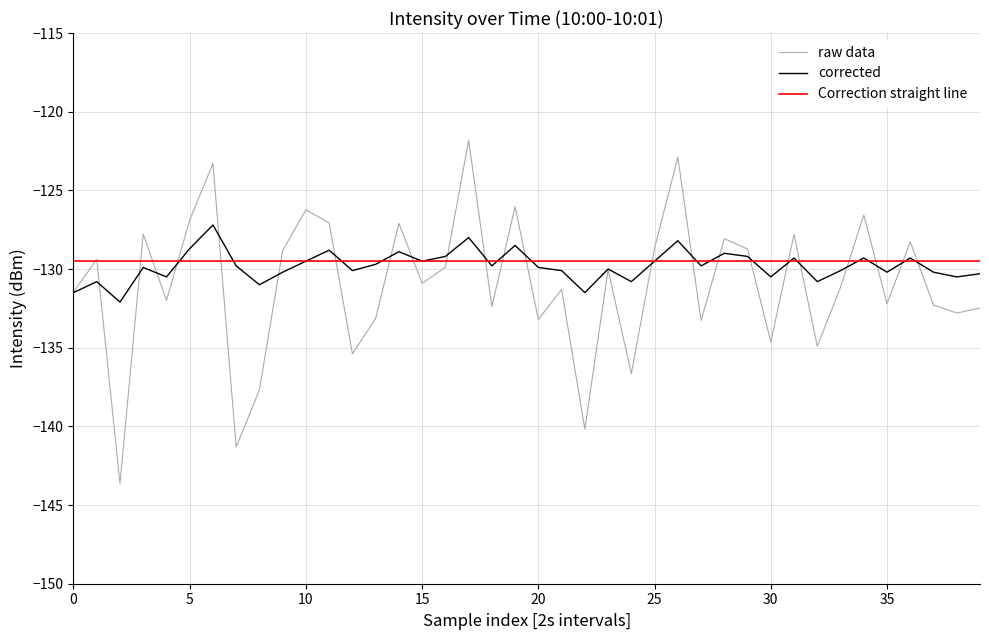

How many lines are shown in the chart?

3